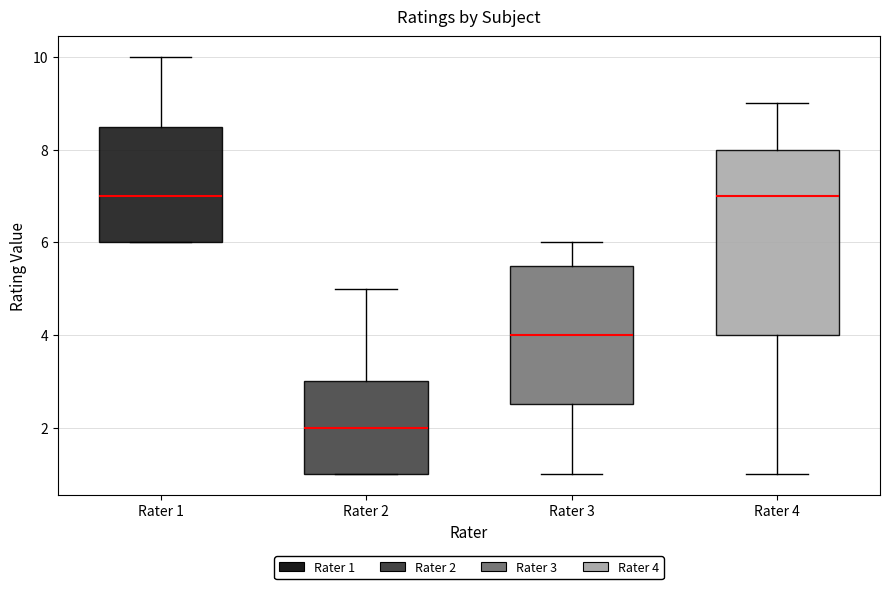

Reading left to right, read every box against the y-axis: the position of its median line, the range the box covers, and the ends of its whiskers. The values are not printed on the chart, so give them approximately, as read against the axis.

Rater 1: median 7.0, box 6.0 to 8.6, whiskers 6.0 to 10.0
Rater 2: median 2.0, box 1.0 to 3.0, whiskers 1.0 to 5.0
Rater 3: median 4.0, box 2.6 to 5.6, whiskers 1.0 to 6.0
Rater 4: median 7.0, box 4.0 to 8.0, whiskers 1.0 to 9.0